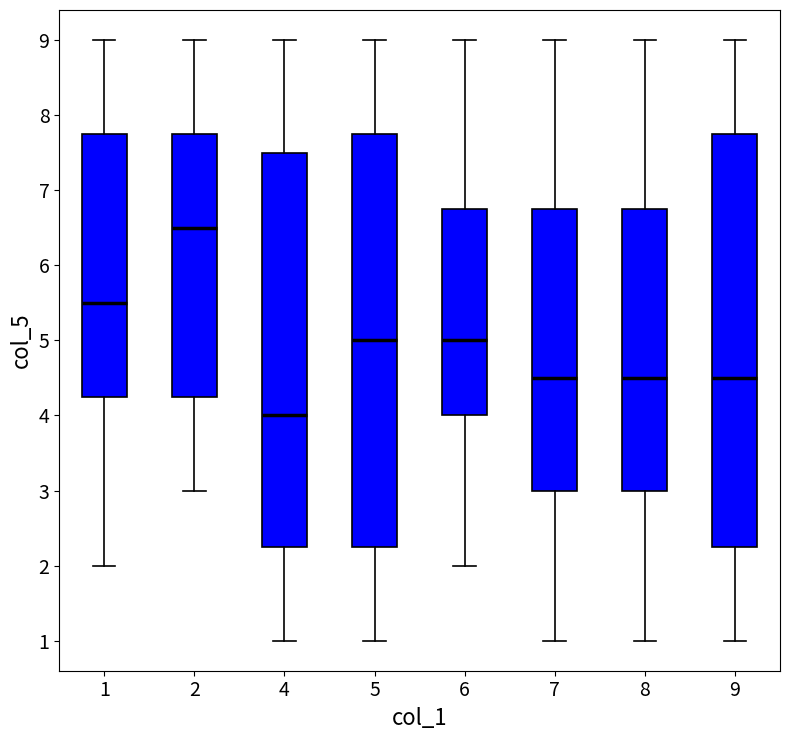

Which box has the highest median line?

2